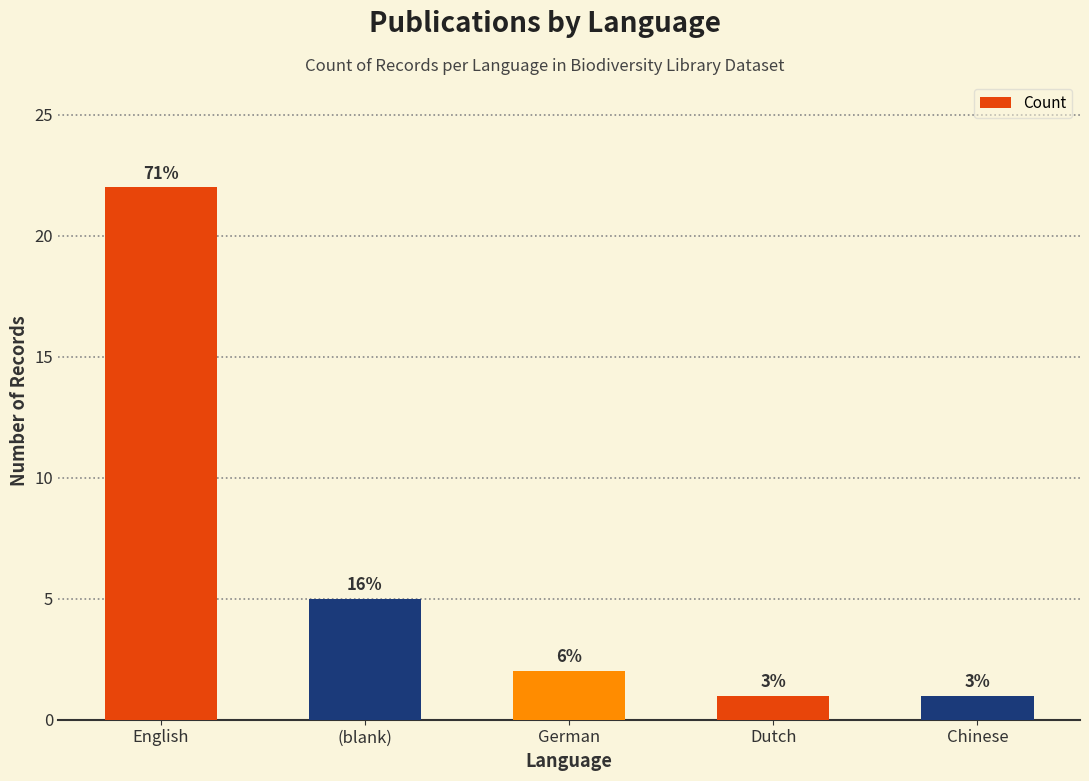

At which label does the data first exceed 2?

English